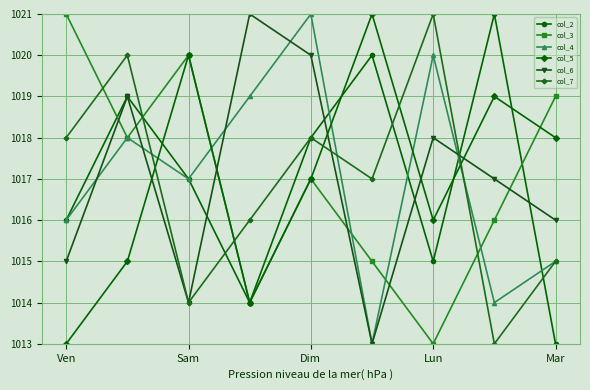

True or false: col_2 has more than 1 interior local peaks.

True